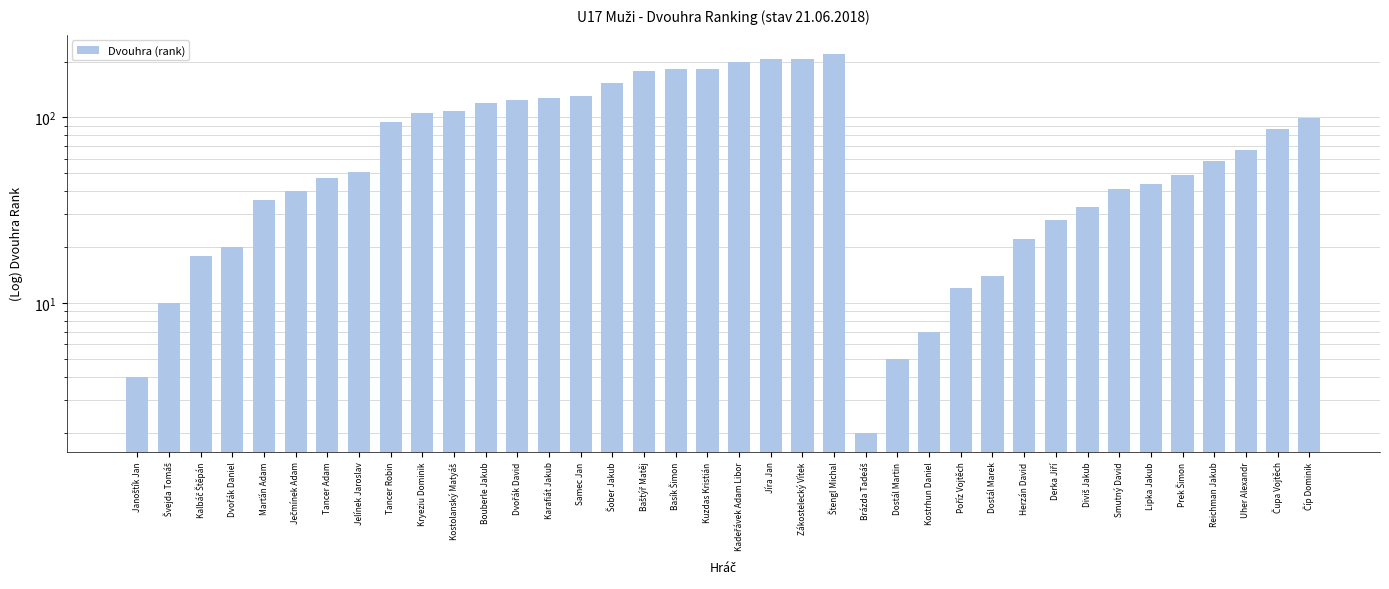

What is the difference between the values at Janoštík Jan and Basík Šimon?

178